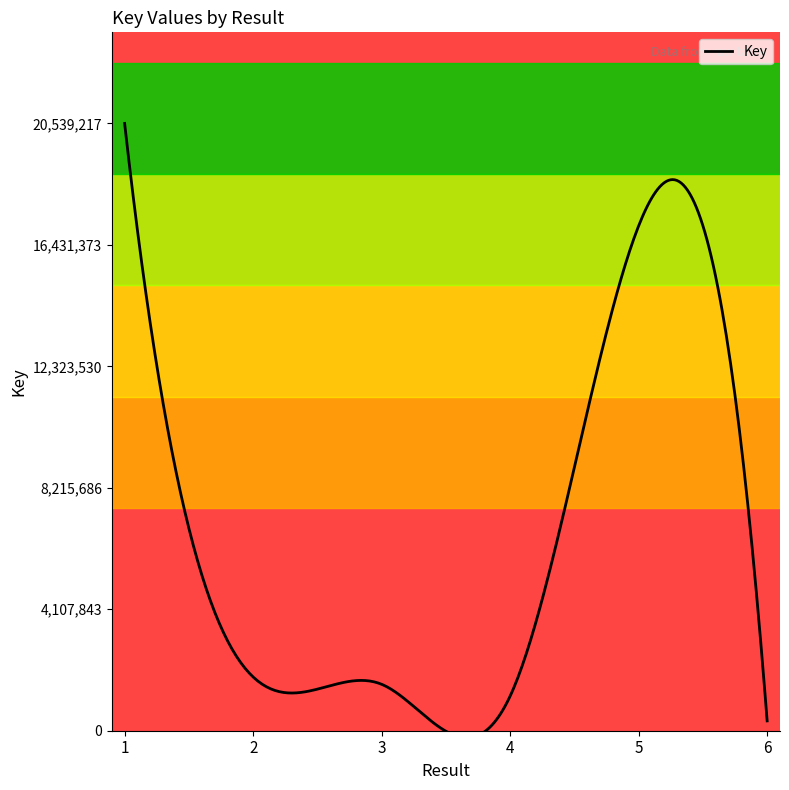

Reading right to left, transcribe all the data shown in this chart.

6=332609	5=17074546	4=1171306	3=1570494	2=1817426	1=20539217